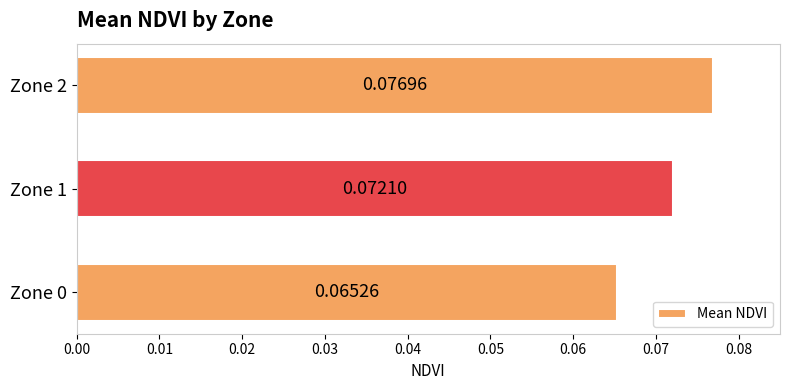

List the labels in order of value, largest first.

Zone 2, Zone 1, Zone 0